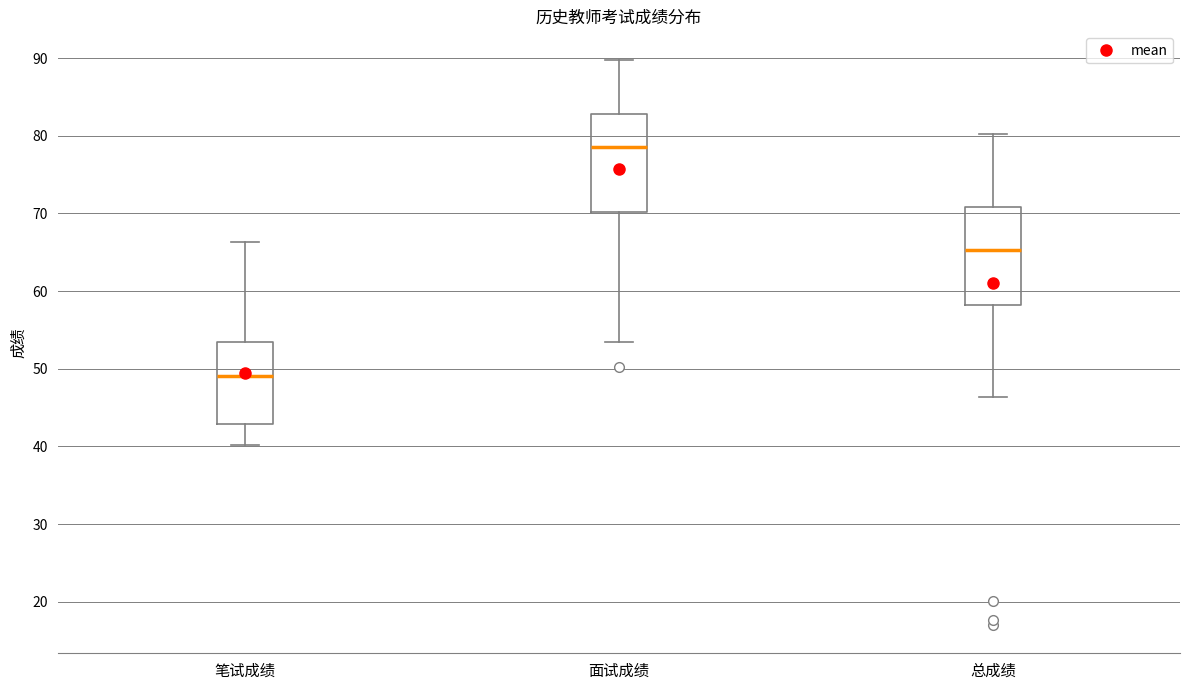

Reading left to right, read every box against the y-axis: the position of its median line, the range the box covers, and the ends of its whiskers. The values are not printed on the chart, so give them approximately, as read against the axis.

笔试成绩: median 49, box 43 to 54, whiskers 40 to 66
面试成绩: median 79, box 70 to 83, whiskers 53 to 90
总成绩: median 65, box 58 to 71, whiskers 46 to 80